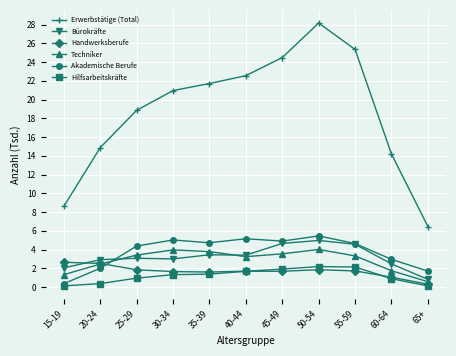

What is the label of the 1st point from the left?

15-19